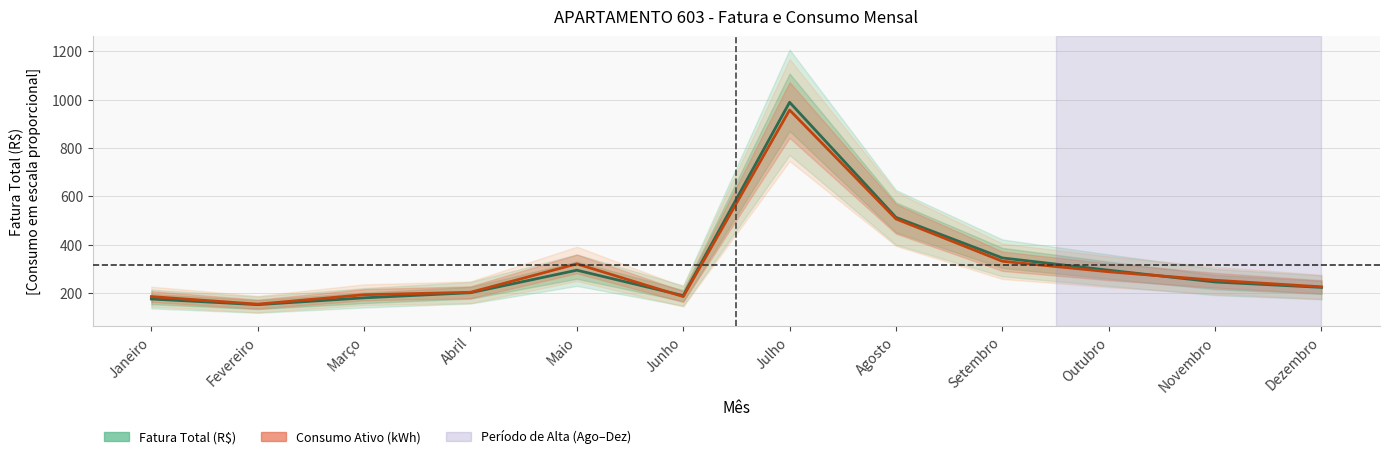

Which series ends up on top after the final intersection of Consumo Ativo (kWh) and Fatura Total (R$)?

Consumo Ativo (kWh)